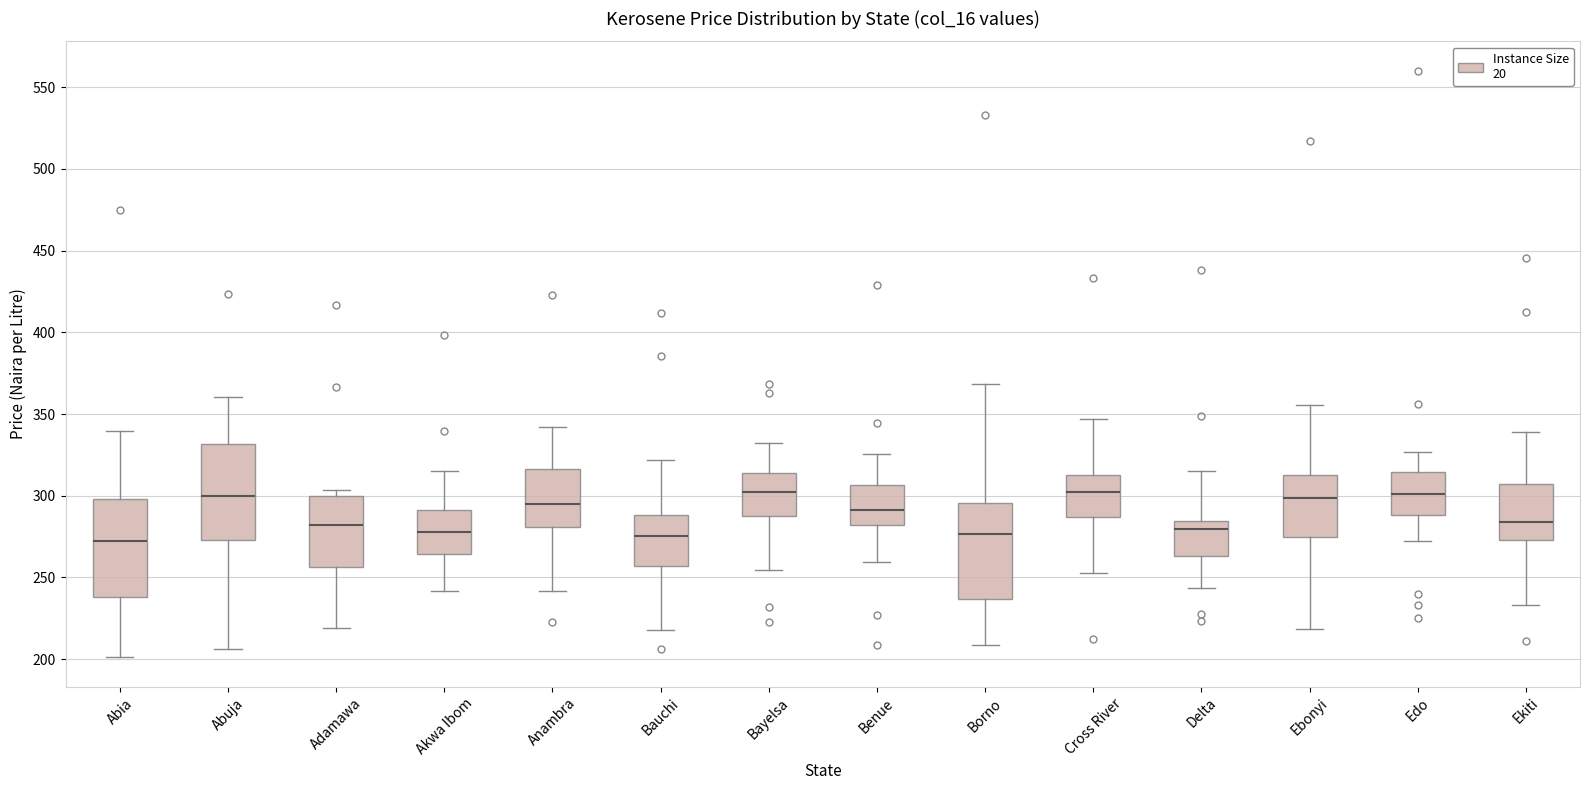

Reading left to right, read every box against the y-axis: the position of its median line, the range the box covers, and the ends of its whiskers. The values are not printed on the chart, so give them approximately, as read against the axis.

Abia: median 275, box 240 to 300, whiskers 200 to 340
Abuja: median 300, box 275 to 330, whiskers 205 to 360
Adamawa: median 280, box 255 to 300, whiskers 220 to 305
Akwa Ibom: median 275, box 265 to 290, whiskers 240 to 315
Anambra: median 295, box 280 to 315, whiskers 240 to 340
Bauchi: median 275, box 255 to 290, whiskers 220 to 320
Bayelsa: median 300, box 285 to 315, whiskers 255 to 330
Benue: median 290, box 280 to 305, whiskers 260 to 325
Borno: median 275, box 235 to 295, whiskers 210 to 370
Cross River: median 300, box 285 to 315, whiskers 255 to 345
Delta: median 280, box 265 to 285, whiskers 245 to 315
Ebonyi: median 300, box 275 to 315, whiskers 220 to 355
Edo: median 300, box 290 to 315, whiskers 270 to 325
Ekiti: median 285, box 275 to 305, whiskers 235 to 340